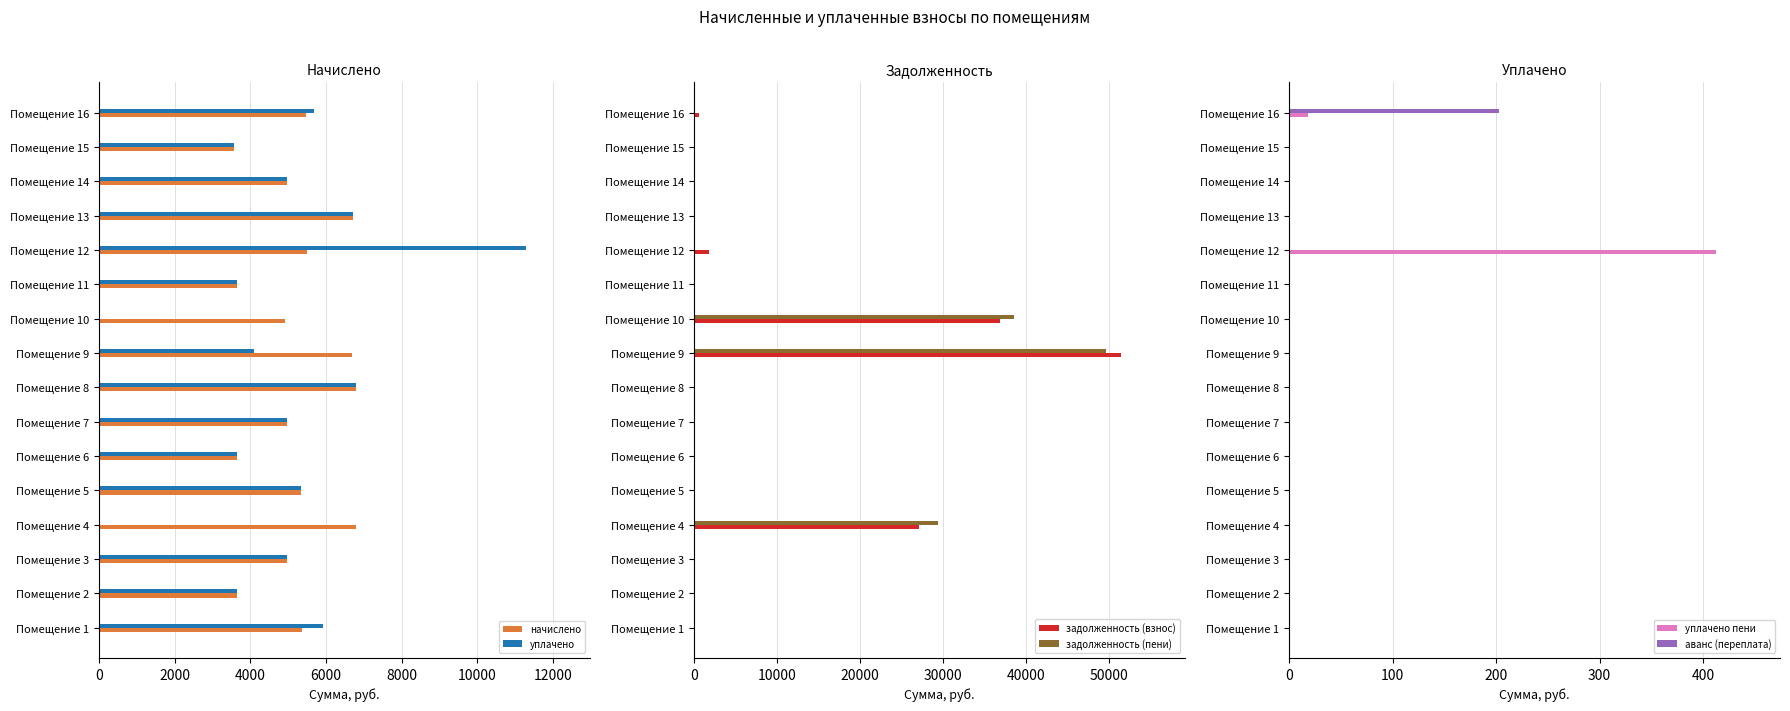

How many bars are there in each group?

6